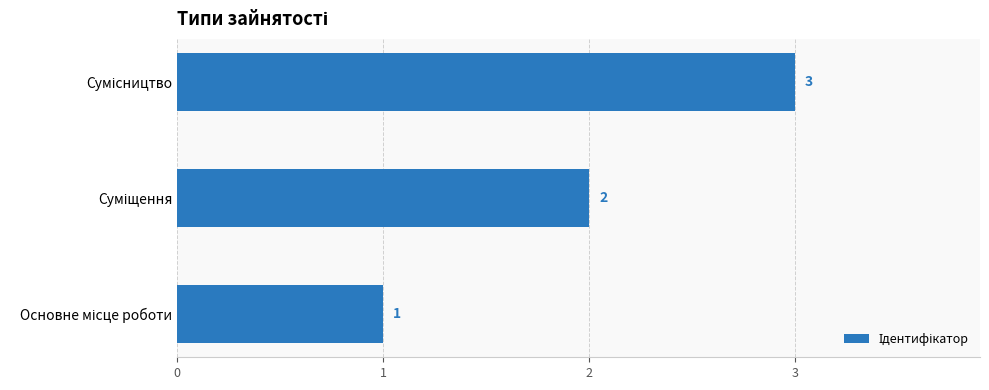

How many values are between 1 and 3?

3